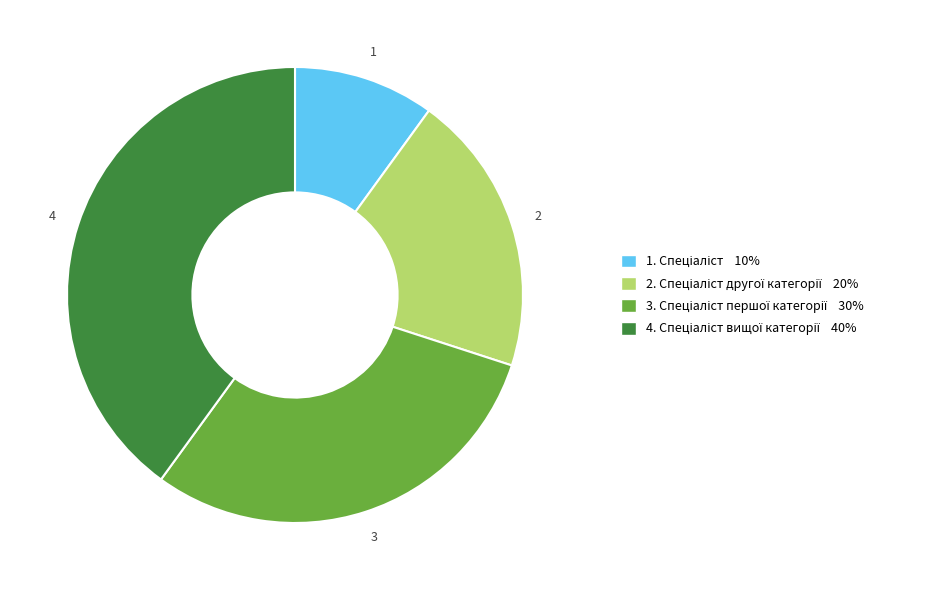

Is there any slice that represents more than half of the pie?

No